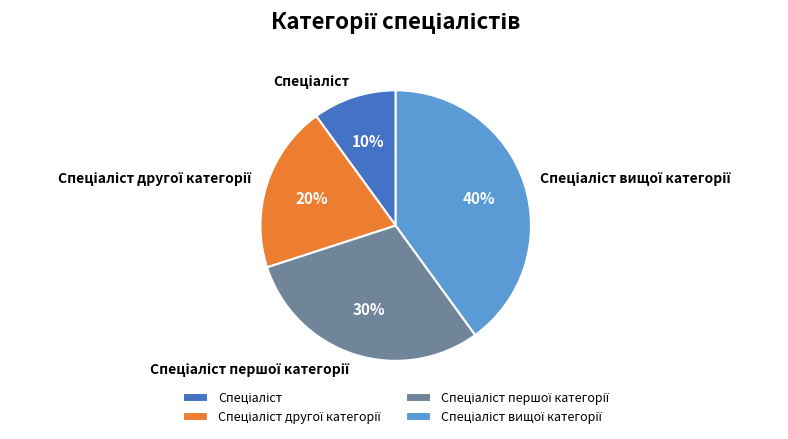

Does any single category account for the majority?

No